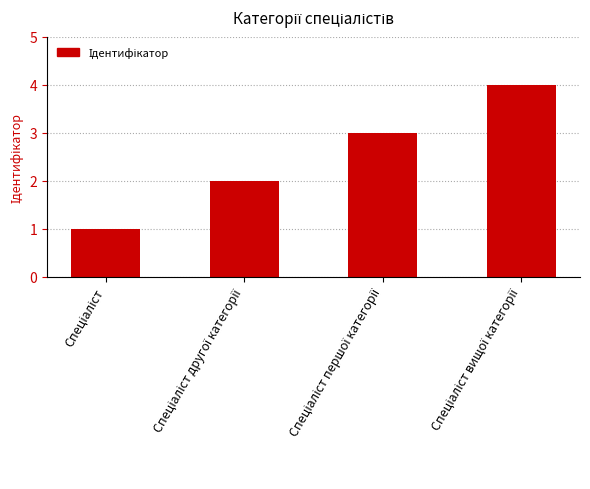

Reading left to right, what are all the values shown in this chart?

1	2	3	4